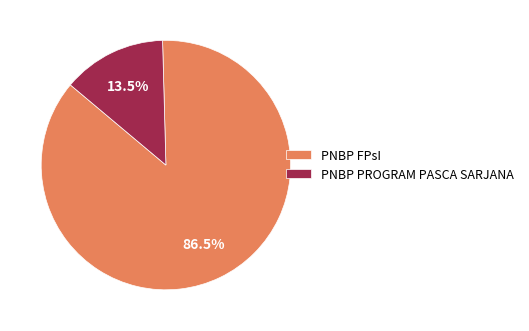

Does PNBP PROGRAM PASCA SARJANA represent more than half of the total?

No